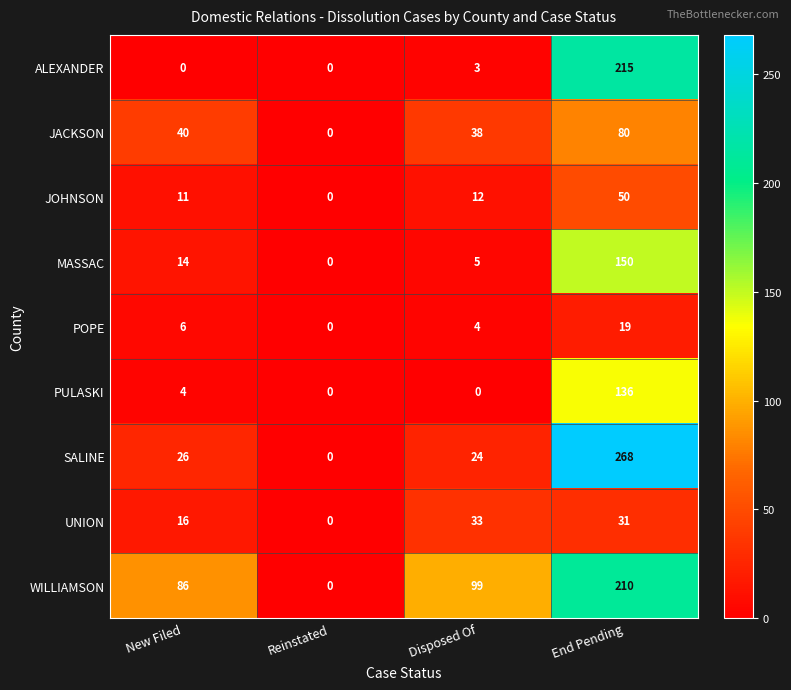

What is the total value across all series at End Pending?

1159